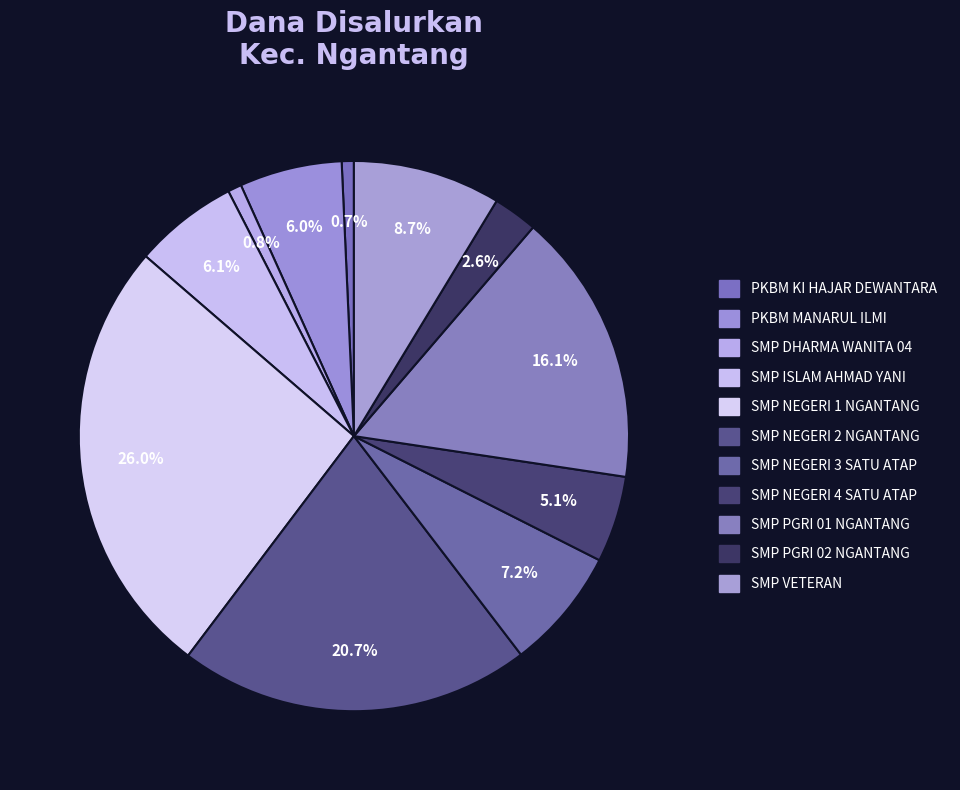

Count the number of slices in the pie.

11